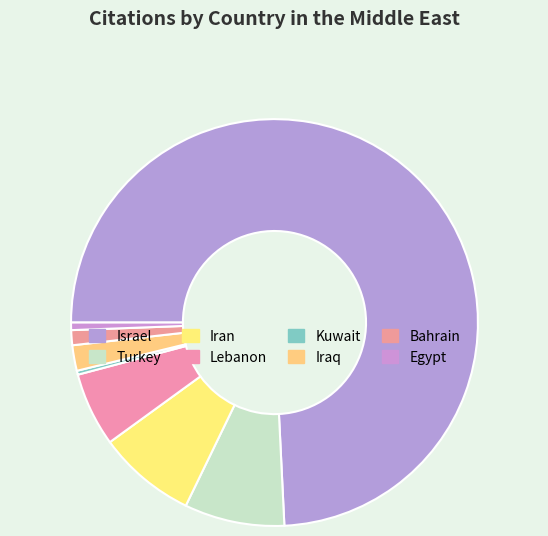

How many slices are in this pie chart?

8